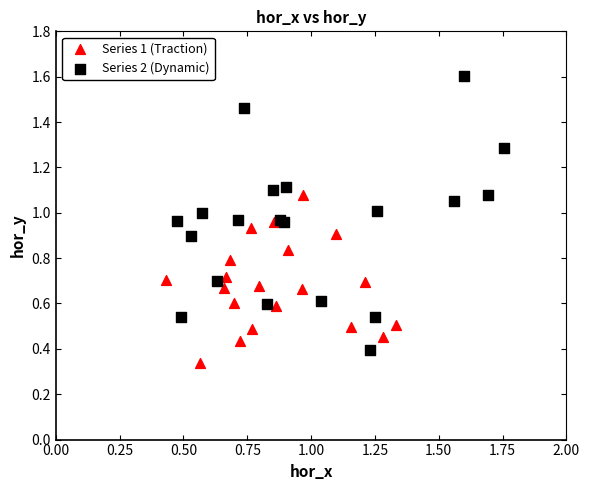

Which series has the largest Y range (max minus min)?

Series 2 (Dynamic)